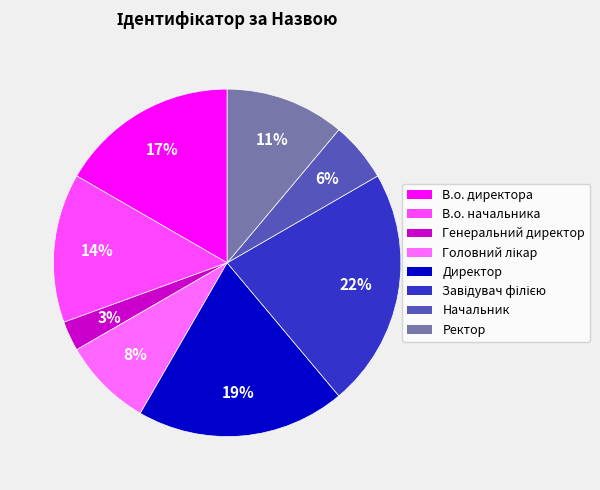

Count the number of slices in the pie.

8